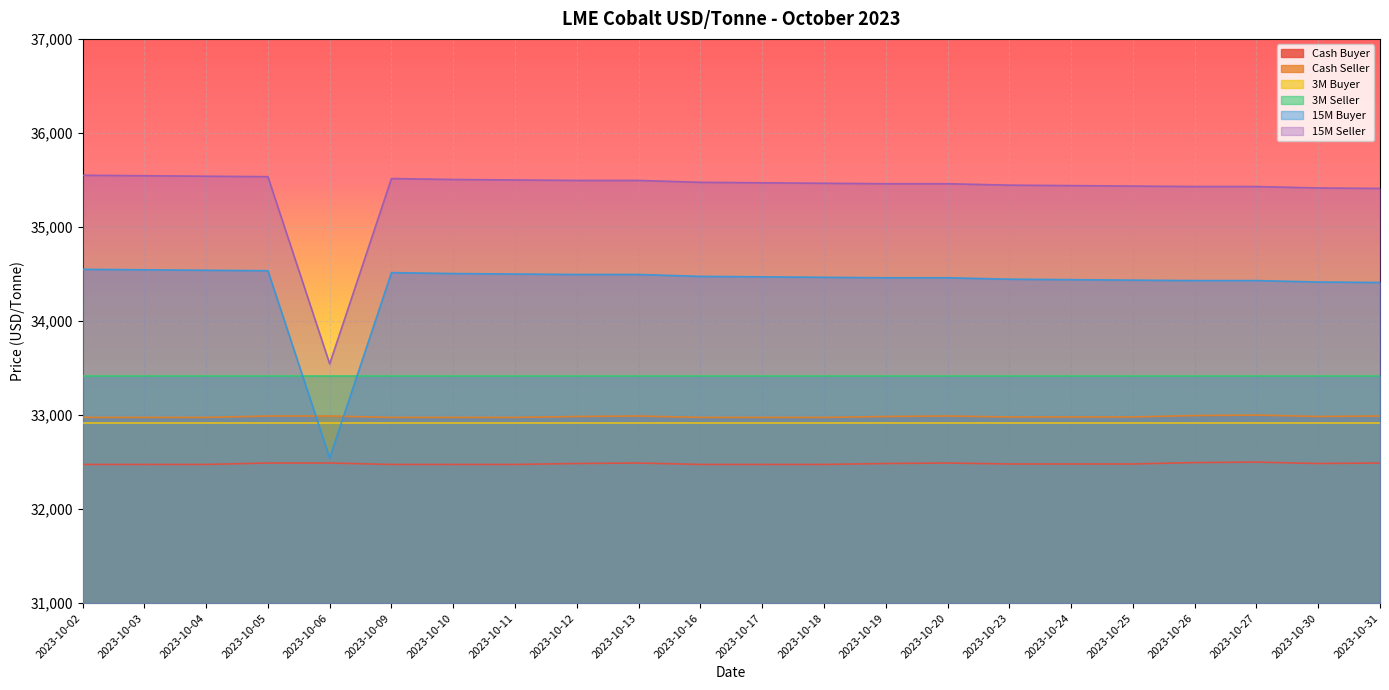

At which label does Cash Buyer reach its peak?

2023-10-27